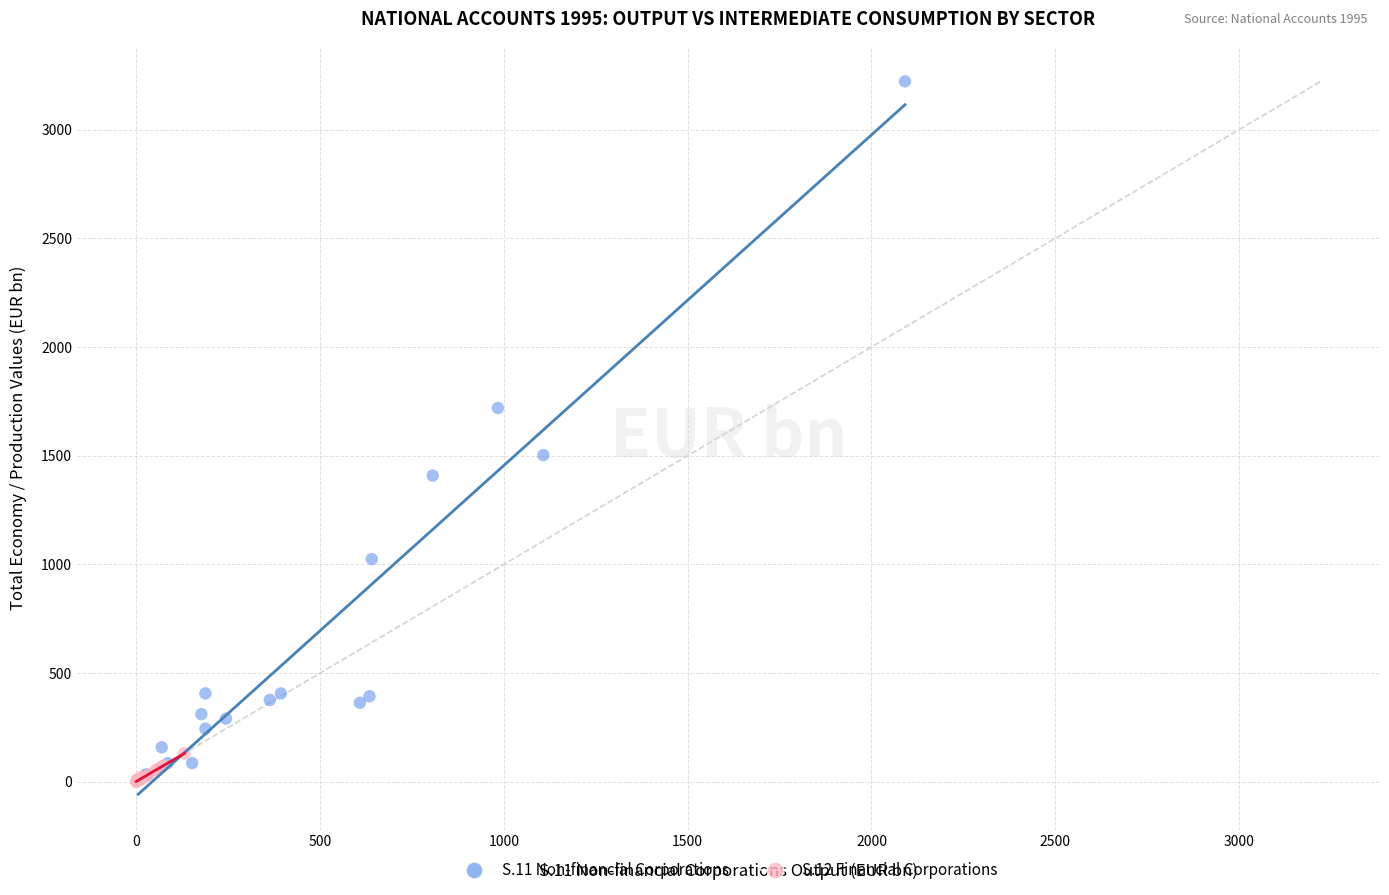

Which series has the largest Y range (max minus min)?

S.11 Non-financial Corporations